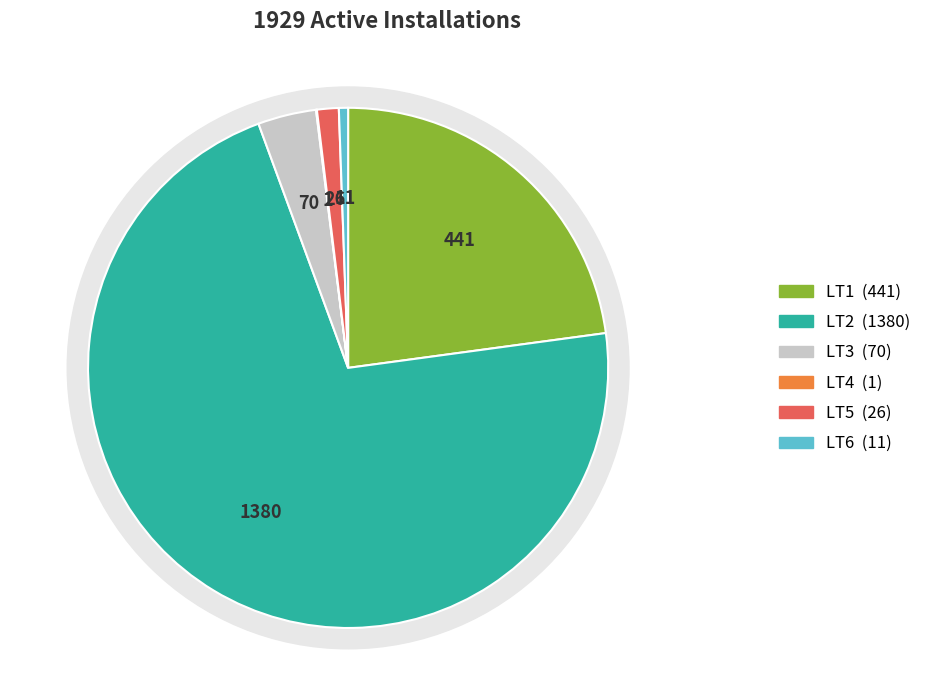

What percentage is NOT represented by LT2?

28.5%